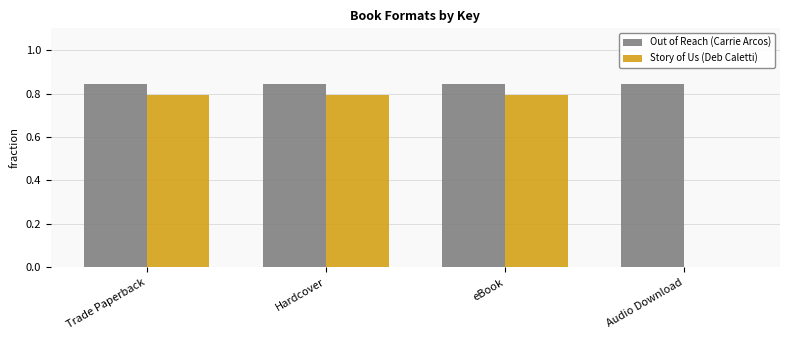

How many groups of bars are there?

4